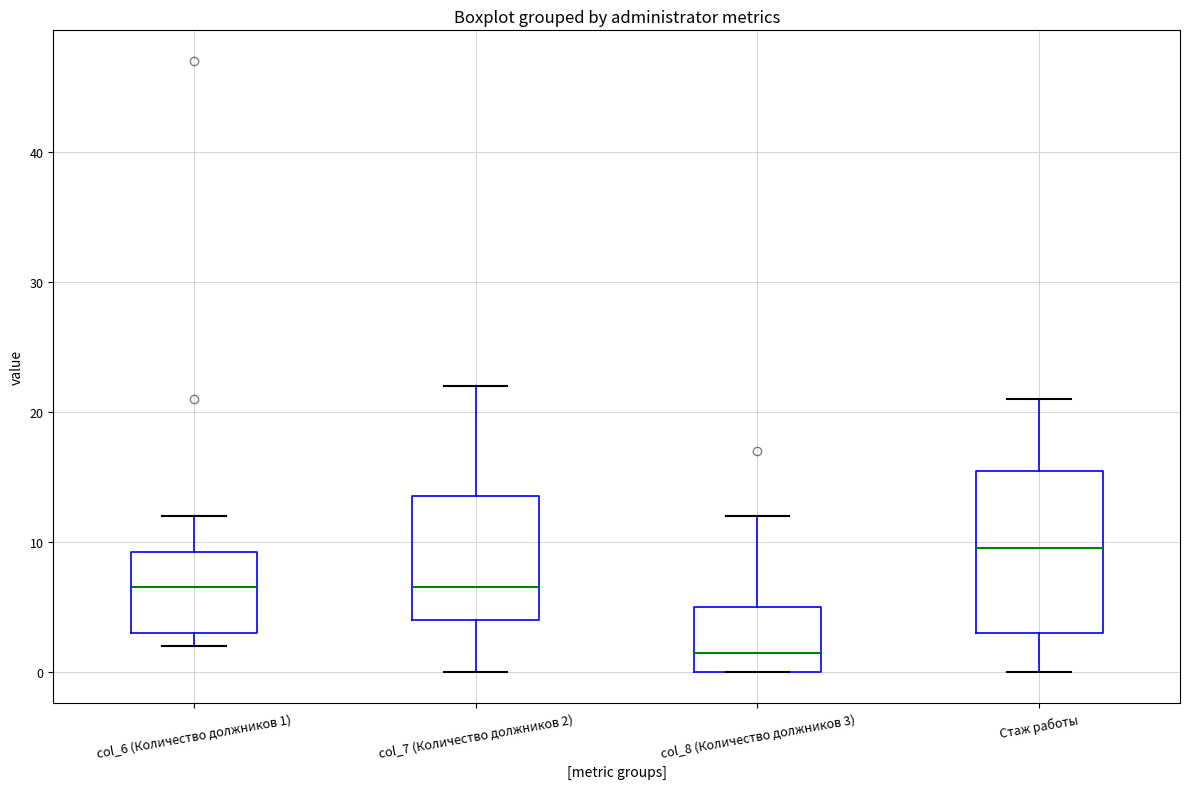

Which box's median line is the lowest?

col_8 (Количество должников 3)